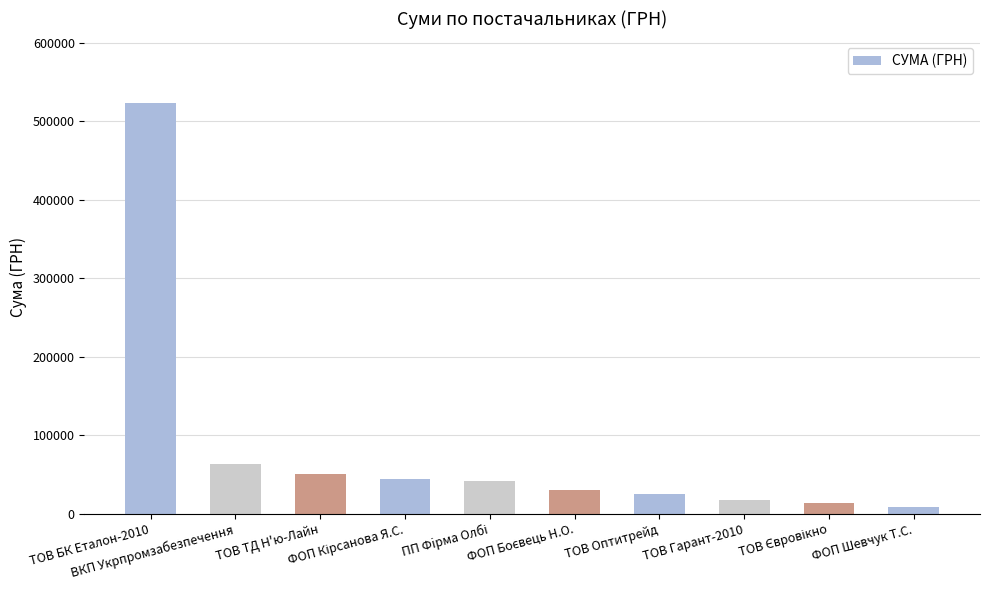

What is the maximum value shown in the chart?

523174.8